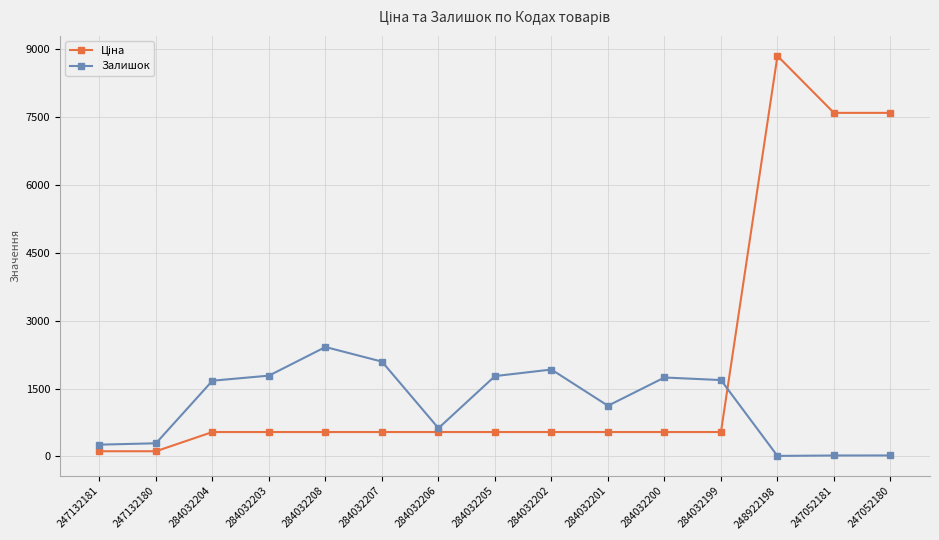

At which label does Залишок reach its peak?

284032208